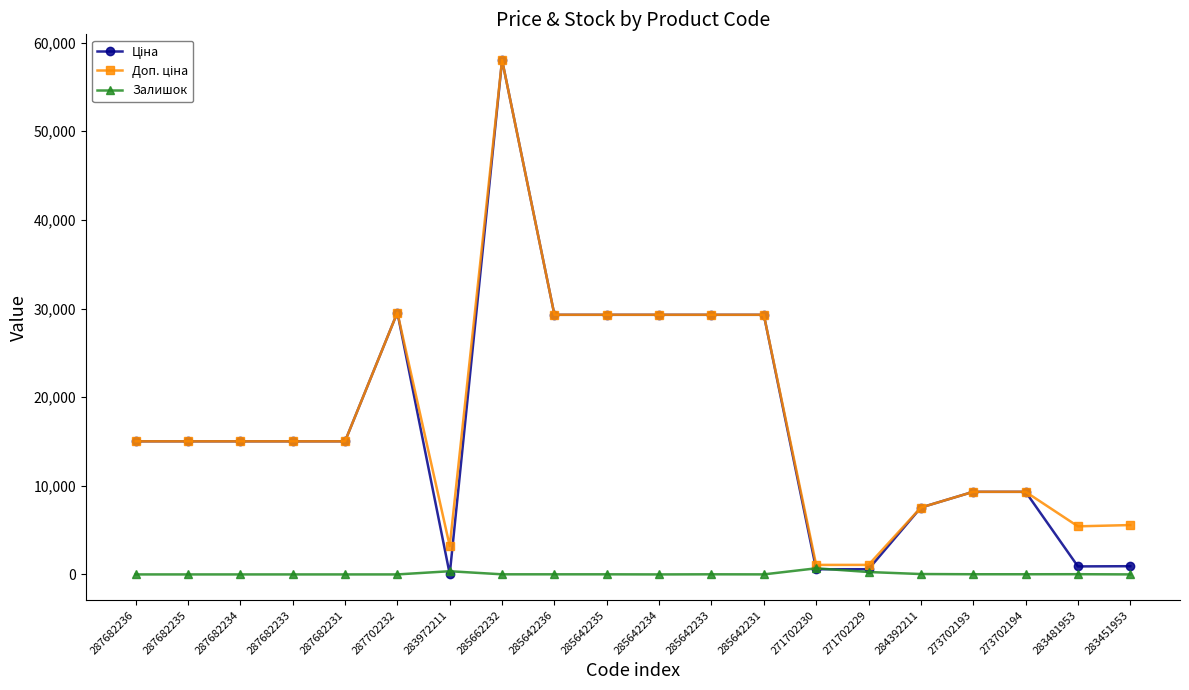

Is it true that Залишок equals 12.0 at 285642236?

True